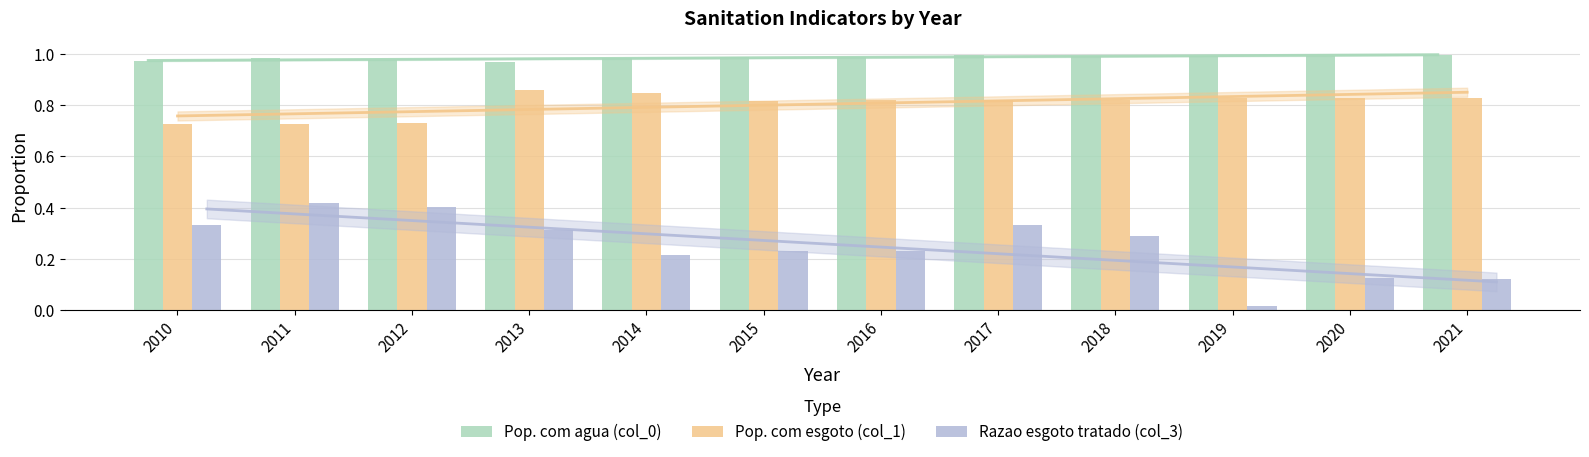

Reading right to left, list all the values displayed in this chart.

Pop. com agua (col_0): 2021=1.0	2020=1.0	2019=1.0	2018=1.0	2017=1.0	2016=1.0	2015=1.0	2014=1.0	2013=1.0	2012=1.0	2011=1.0	2010=1.0
Pop. com esgoto (col_1): 2021=0.8	2020=0.8	2019=0.8	2018=0.8	2017=0.8	2016=0.8	2015=0.8	2014=0.8	2013=0.9	2012=0.7	2011=0.7	2010=0.7
Razao esgoto tratado (col_3): 2021=0.1	2020=0.1	2019=0.0	2018=0.3	2017=0.3	2016=0.2	2015=0.2	2014=0.2	2013=0.3	2012=0.4	2011=0.4	2010=0.3